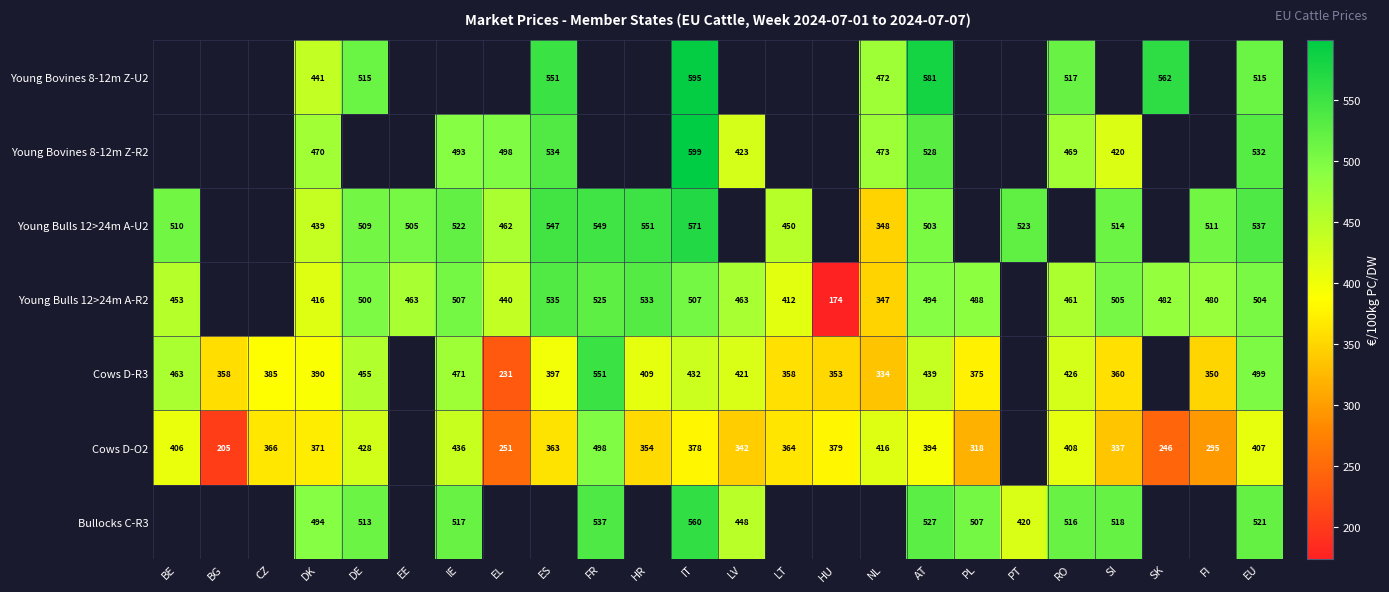

Is it true that Bullocks C-R3 equals 516.9 at IE?

True